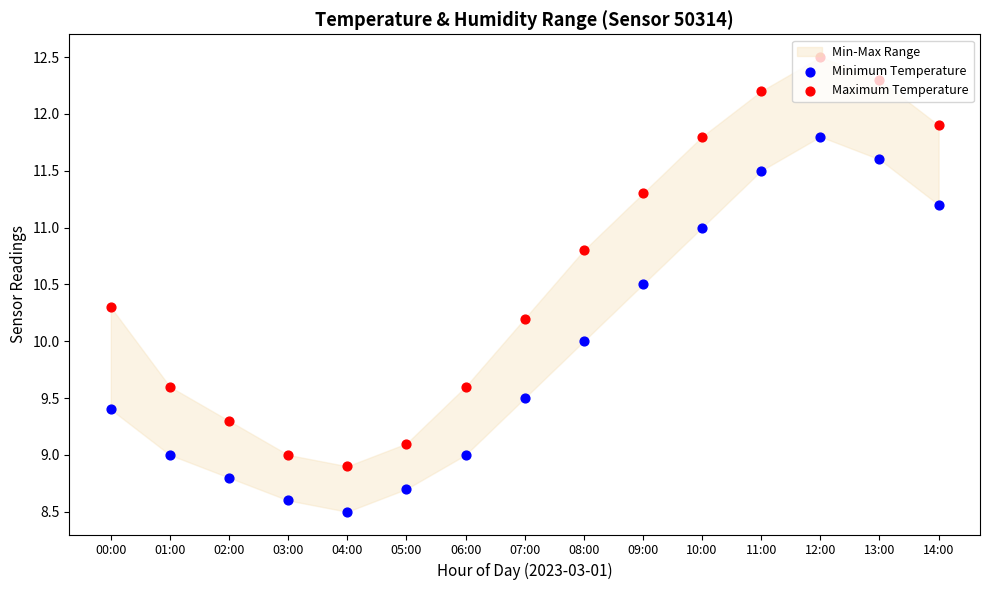

Which series has the largest total across all categories?

Maximum Temperature